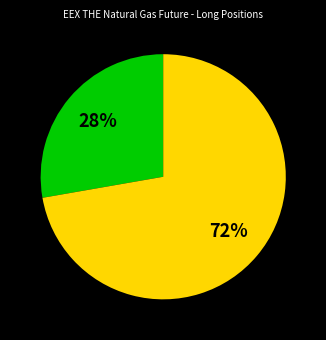

To the nearest percent, what is the average slice percentage?

50%